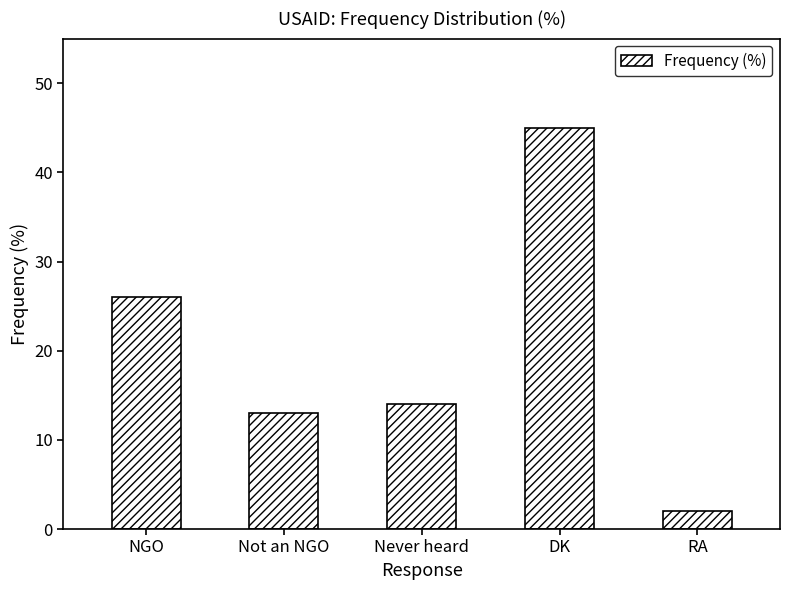

Is it true that the value at NGO is 37?

False